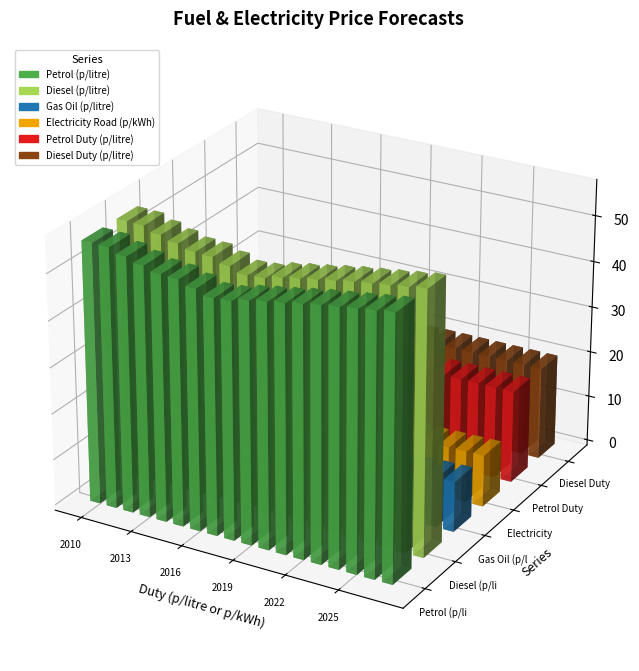

Is it true that Gas Oil (p/litre) equals 10.2 at 2014?

True